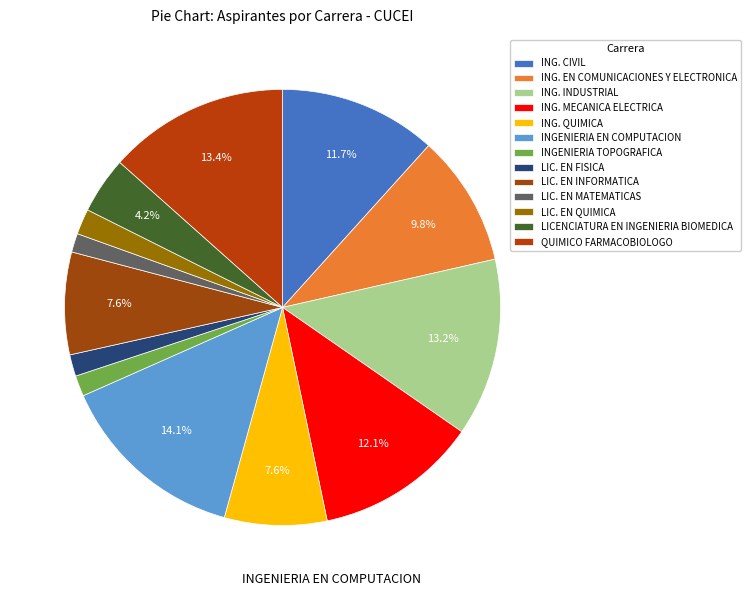

How many segments does this pie chart have?

13